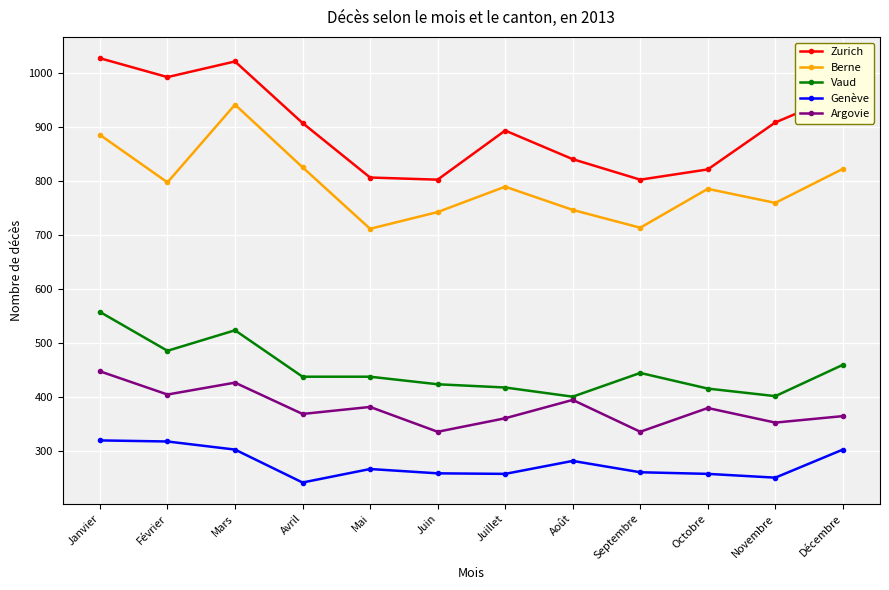

True or false: Argovie has more than 1 points higher than both neighbors.

True